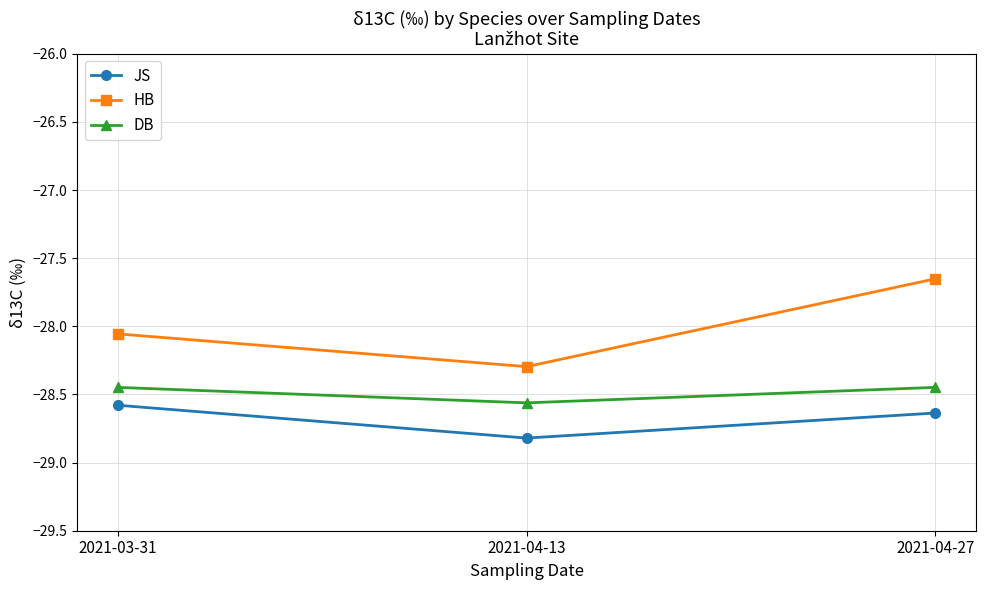

At how many categories does at least one series exceed -28?

1